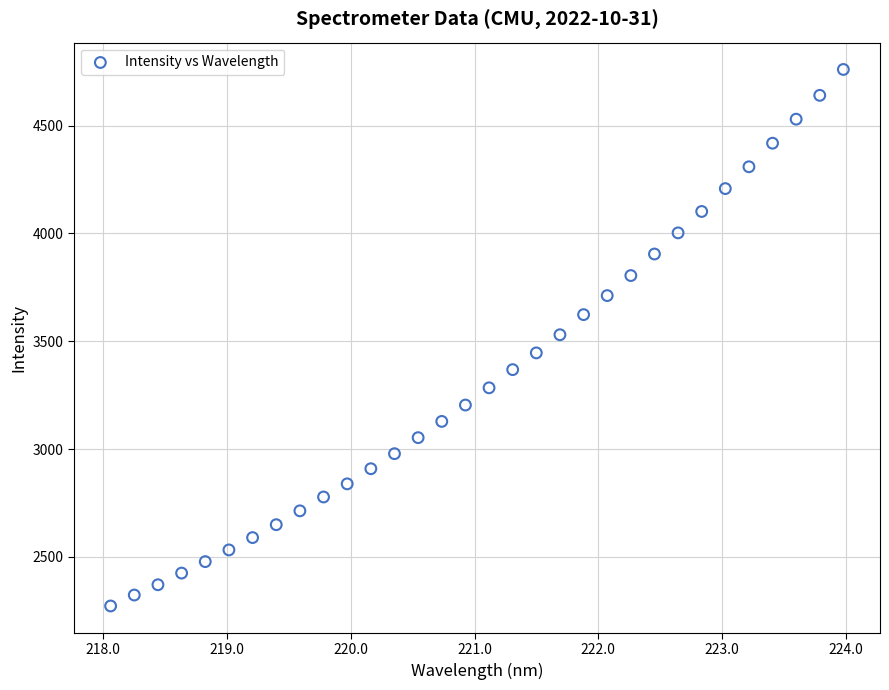

What is the range of X values (max minus min)?

5.9